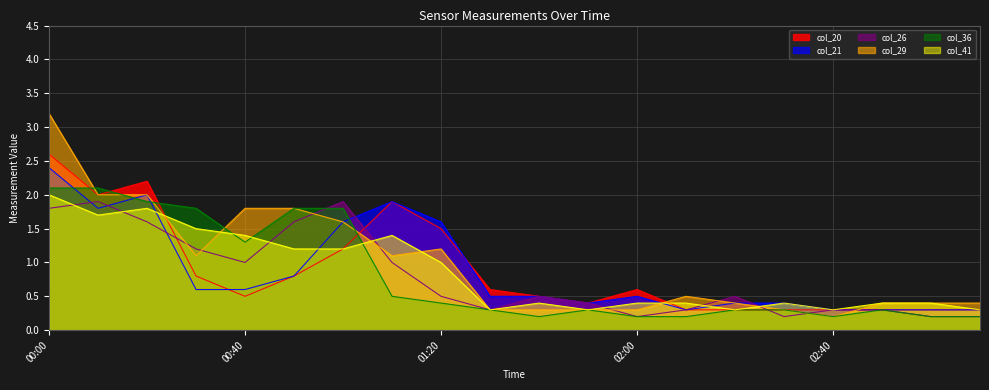

Reading right to left, what are all the values shown in this chart?

col_20: 03:10=0.3	03:00=0.3	02:50=0.3	02:40=0.3	02:30=0.3	02:20=0.3	02:10=0.3	02:00=0.6	01:50=0.4	01:40=0.5	01:30=0.6	01:20=1.5	01:10=1.9	01:00=1.2	00:50=0.8	00:40=0.5	00:30=0.8	00:20=2.2	00:10=2.0	00:00=2.6
col_21: 03:10=0.3	03:00=0.3	02:50=0.3	02:40=0.3	02:30=0.4	02:20=0.4	02:10=0.3	02:00=0.5	01:50=0.4	01:40=0.5	01:30=0.5	01:20=1.6	01:10=1.9	01:00=1.6	00:50=0.8	00:40=0.6	00:30=0.6	00:20=2.0	00:10=1.8	00:00=2.4
col_26: 03:10=0.2	03:00=0.2	02:50=0.3	02:40=0.3	02:30=0.2	02:20=0.5	02:10=0.3	02:00=0.2	01:50=0.4	01:40=0.5	01:30=0.3	01:20=0.5	01:10=1.0	01:00=1.9	00:50=1.6	00:40=1.0	00:30=1.2	00:20=1.6	00:10=1.9	00:00=1.8
col_29: 03:10=0.4	03:00=0.4	02:50=0.4	02:40=0.2	02:30=0.3	02:20=0.4	02:10=0.5	02:00=0.3	01:50=0.3	01:40=0.3	01:30=0.3	01:20=1.2	01:10=1.1	01:00=1.6	00:50=1.8	00:40=1.8	00:30=1.1	00:20=2.0	00:10=2.0	00:00=3.2
col_36: 03:10=0.2	03:00=0.2	02:50=0.3	02:40=0.2	02:30=0.3	02:20=0.3	02:10=0.2	02:00=0.2	01:50=0.3	01:40=0.2	01:30=0.3	01:20=0.4	01:10=0.5	01:00=1.8	00:50=1.8	00:40=1.3	00:30=1.8	00:20=1.9	00:10=2.1	00:00=2.1
col_41: 03:10=0.3	03:00=0.4	02:50=0.4	02:40=0.3	02:30=0.4	02:20=0.3	02:10=0.4	02:00=0.4	01:50=0.3	01:40=0.4	01:30=0.3	01:20=1.0	01:10=1.4	01:00=1.2	00:50=1.2	00:40=1.4	00:30=1.5	00:20=1.8	00:10=1.7	00:00=2.0